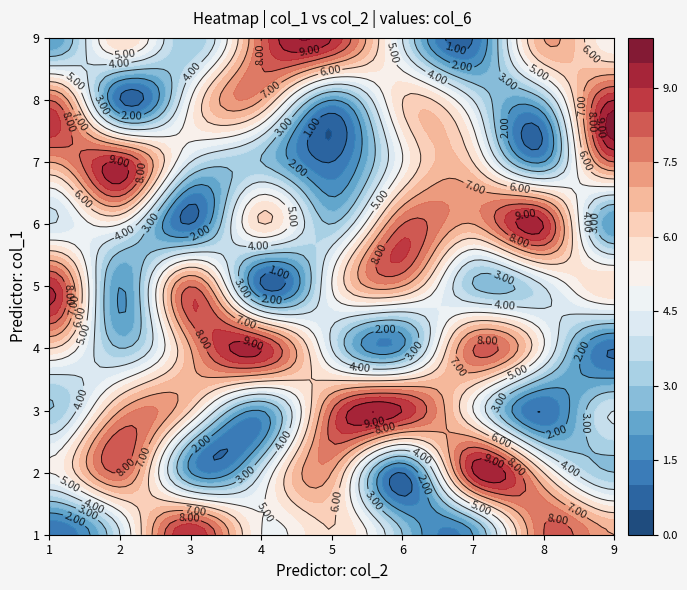

What is the sum of the 5 values at 3 and 8?

7